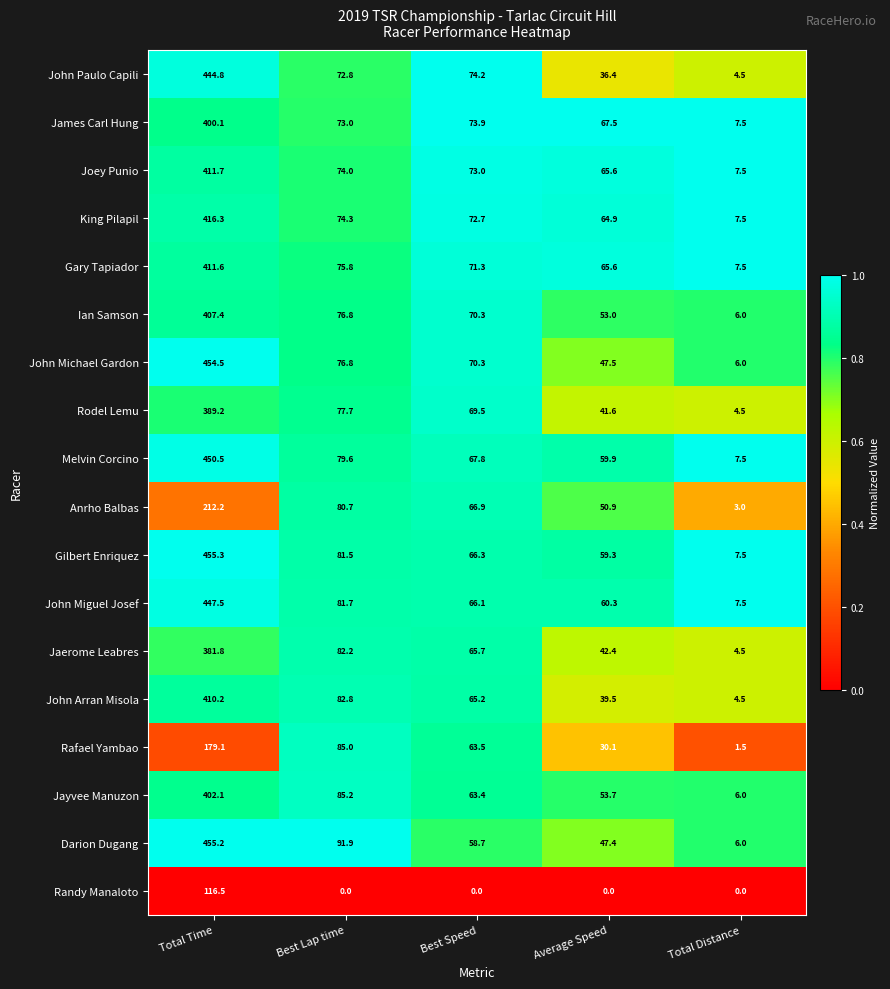

At how many categories does at least one series exceed 0?

5